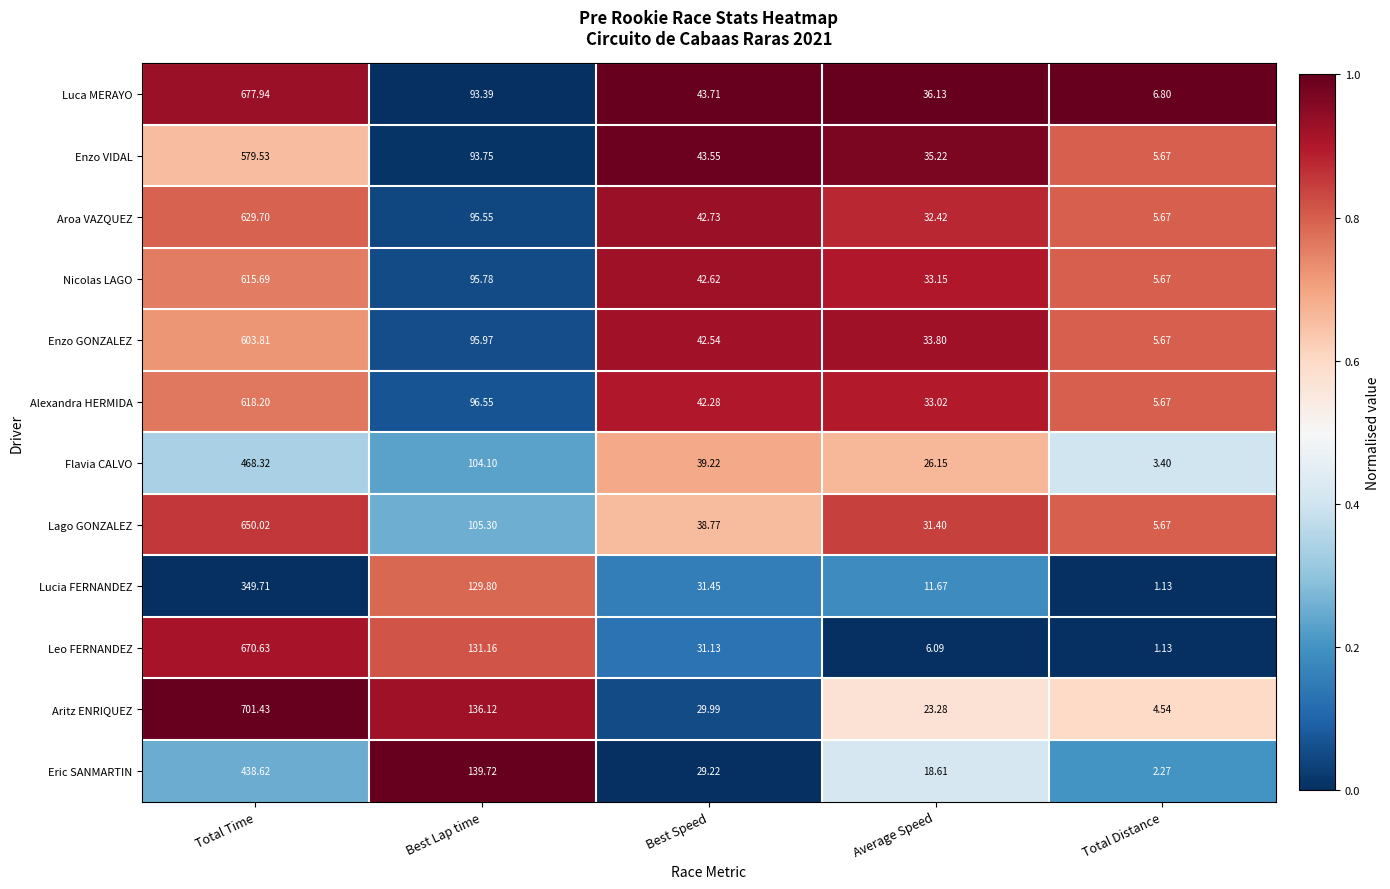

Which category has the lowest value in the Aroa VAZQUEZ series?

Total Distance